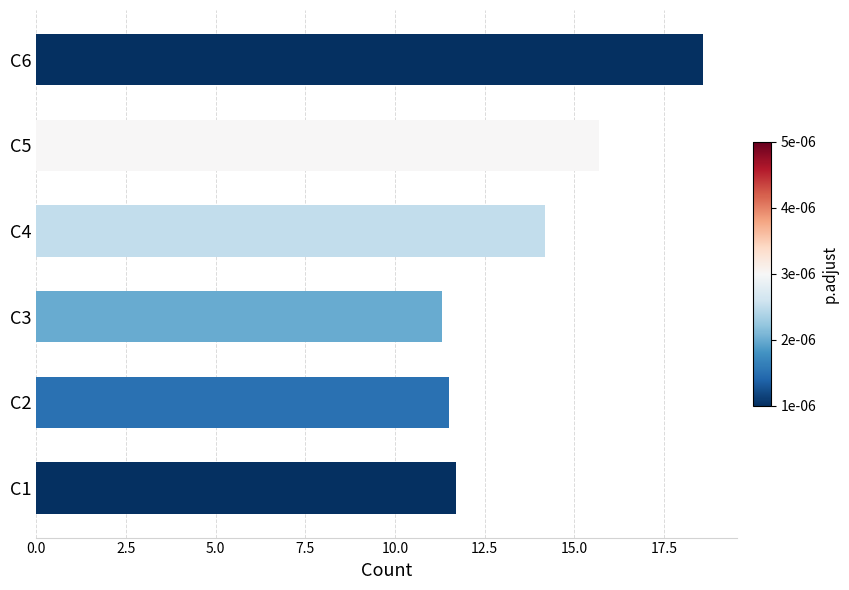

What is the average value?

13.8